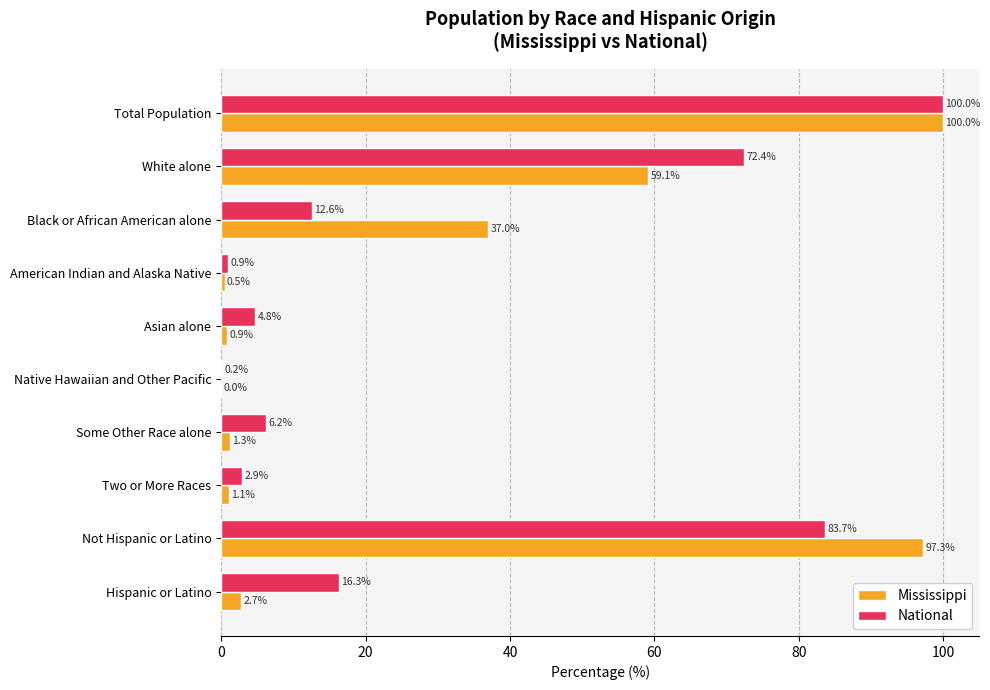

Which series changed the most between Black or African American alone and Some Other Race alone?

Mississippi